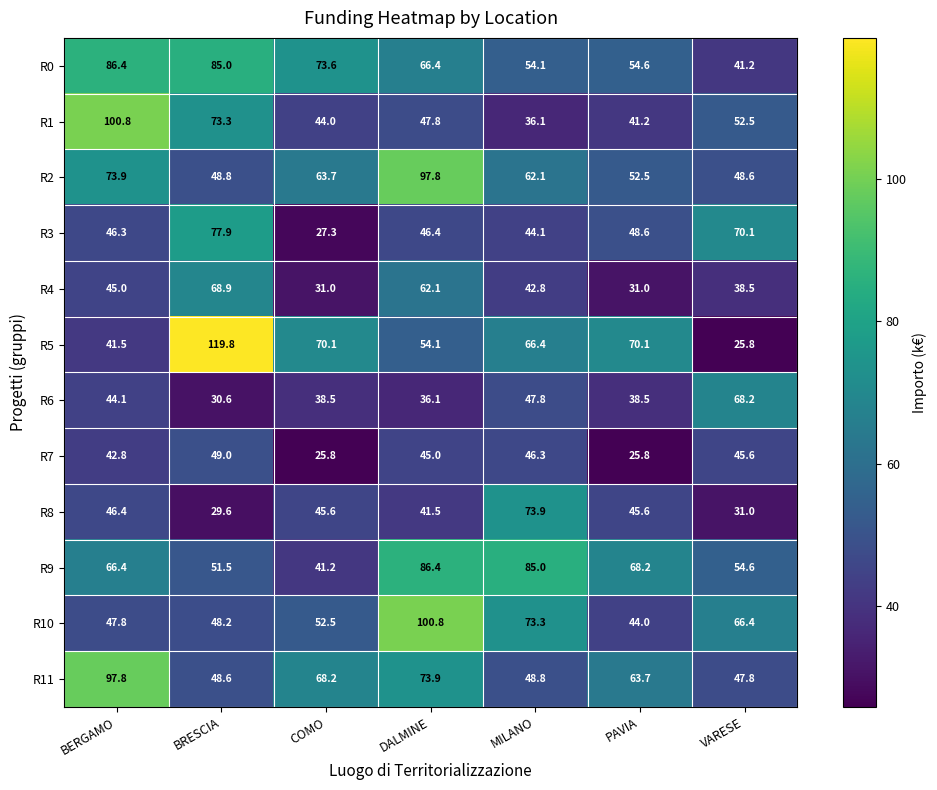

The R5 series shows 124.9 at PAVIA. True or false?

False